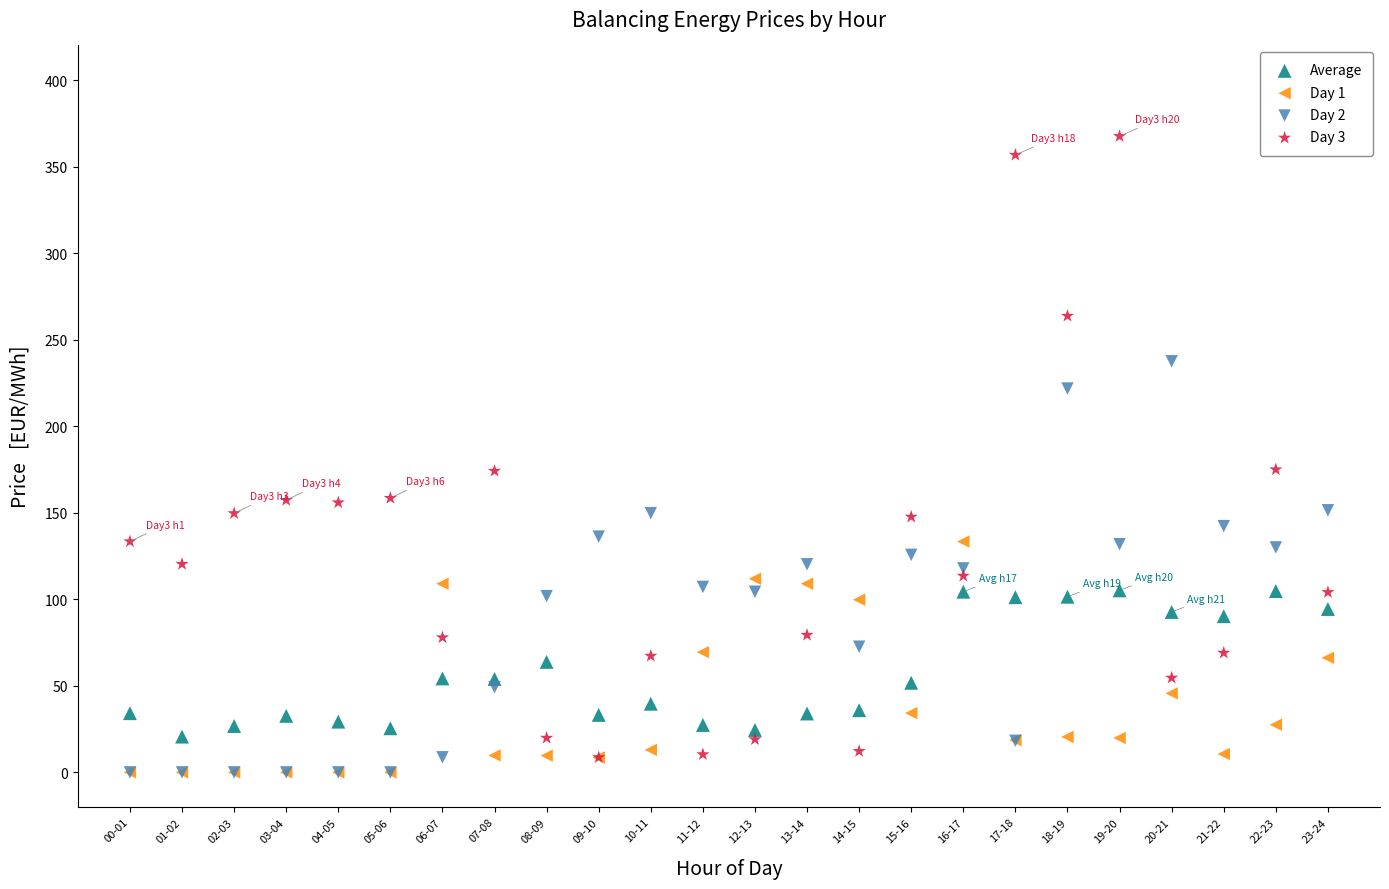

What are all the series names shown in the legend?

Average, Day 1, Day 2, Day 3